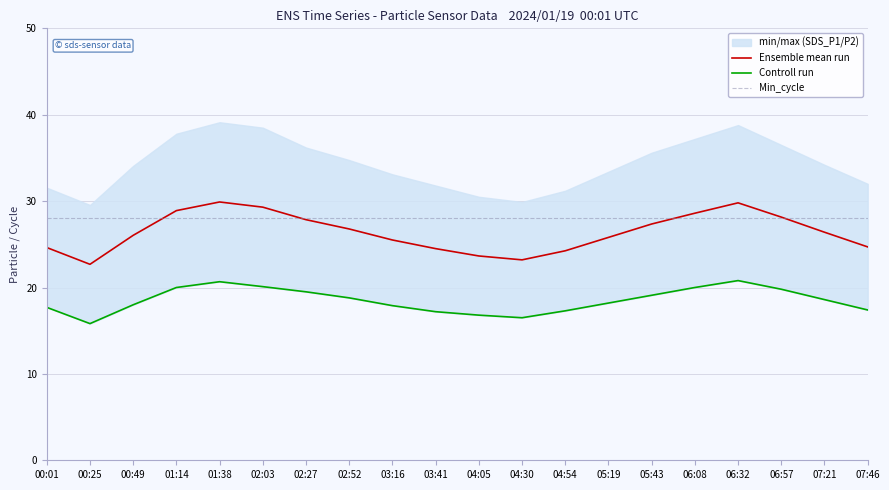

What is the sum of the Controll run values at 00:25 and 00:49?

33.8